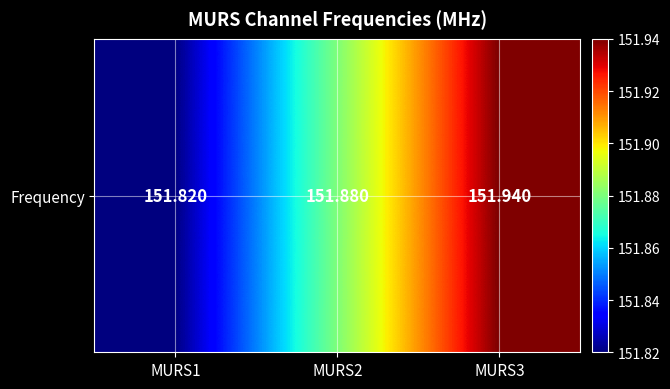

What value does the data have at MURS2?

151.9